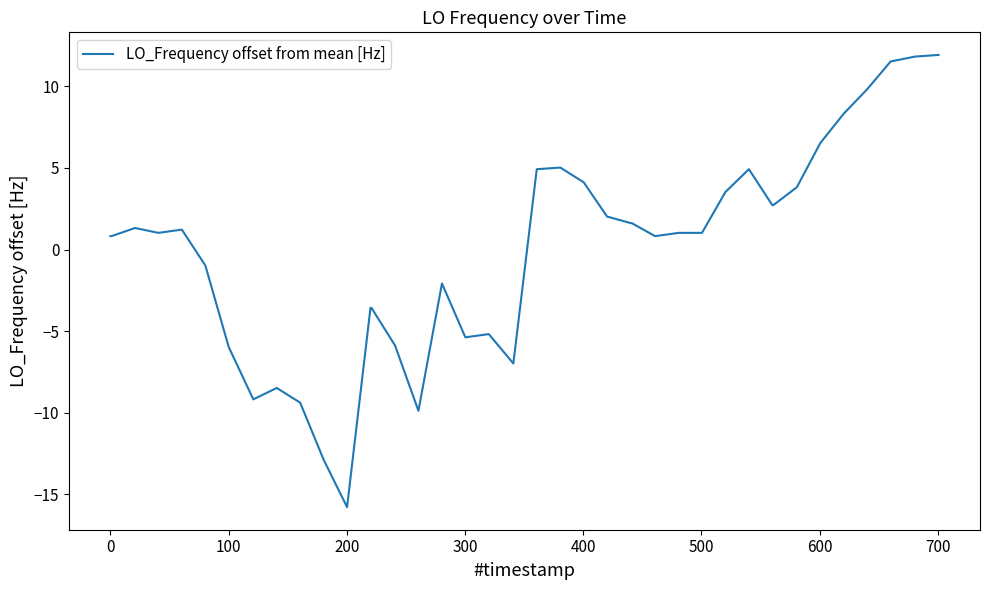

What is the smallest value displayed?

-15.8